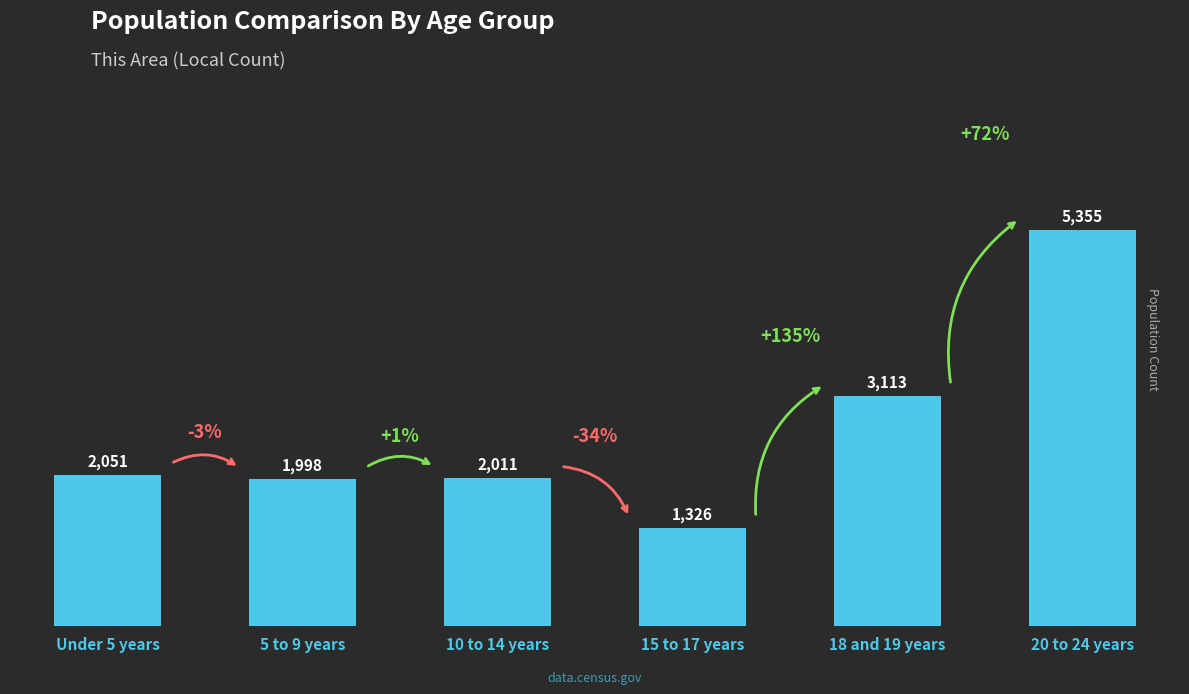

What is the label of the 6th bar from the left?

20 to 24 years